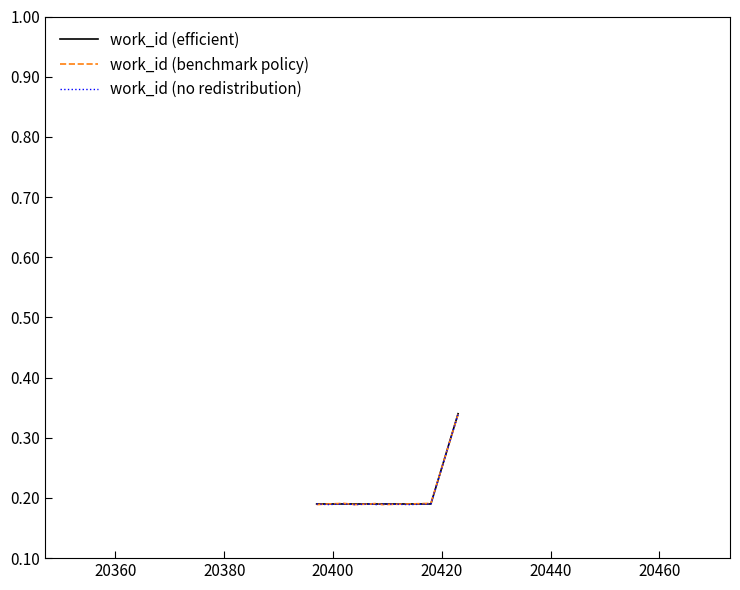

How many work_id (benchmark policy) values are between 0 and 1?

10